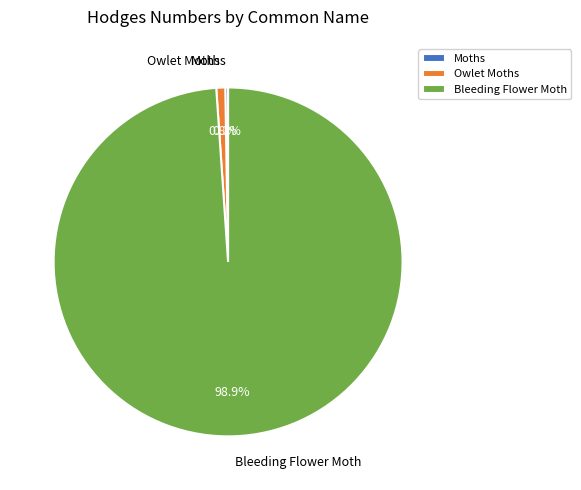

What portion of the pie excludes Bleeding Flower Moth?

1.1%